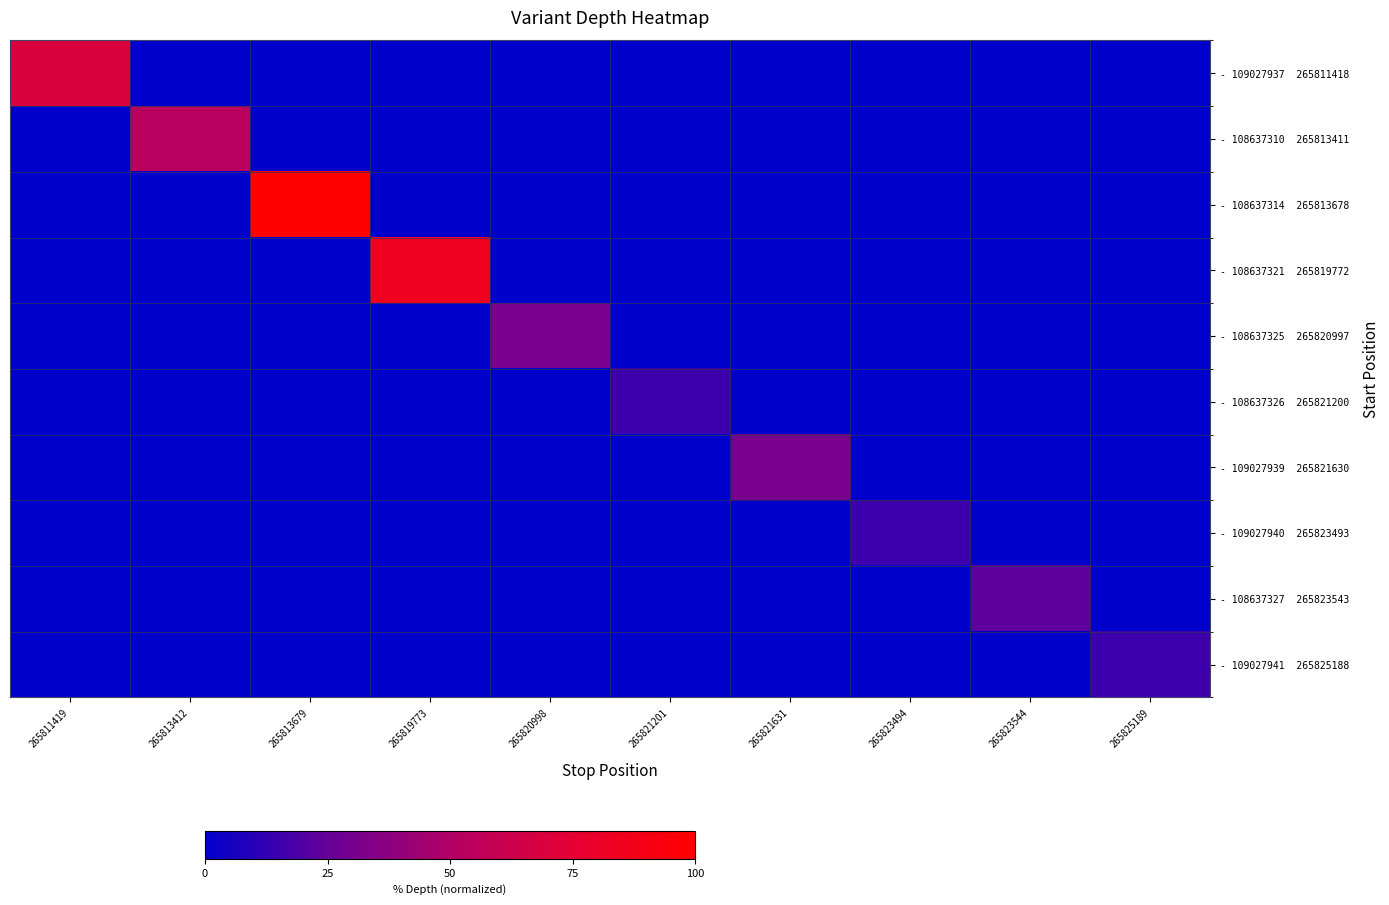

Which series changed the most between 265819773 and 265823544?

- 108637321 265819772